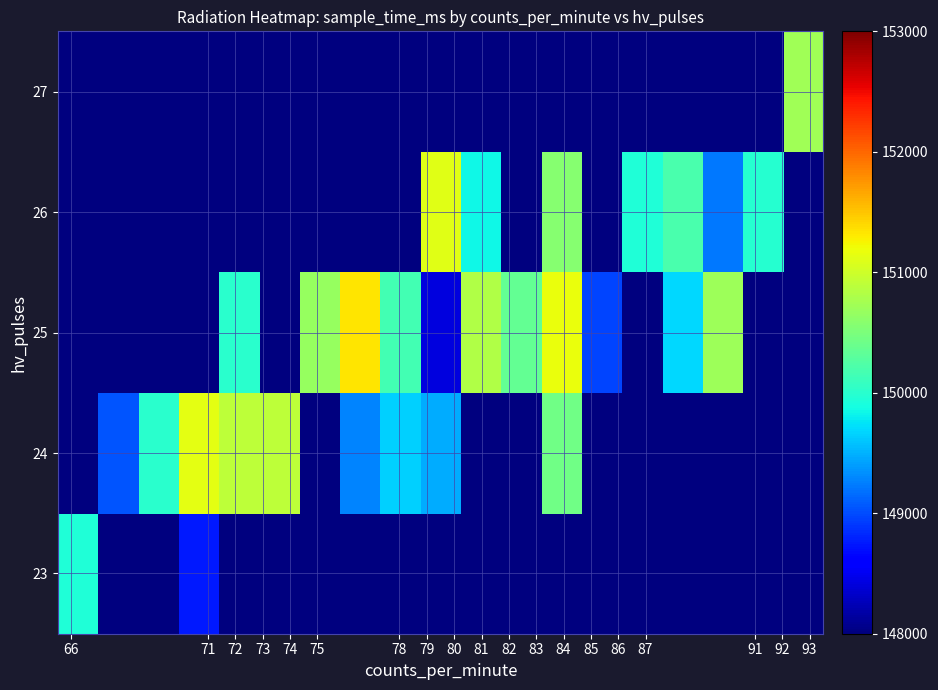

Reading left to right, transcribe all the data shown in this chart.

23: 149934.5	0.0	0.0	148761.0	0.0	0.0	0.0	0.0	0.0	0.0	0.0	0.0	0.0	0.0	0.0	0.0	0.0	0.0	0.0
24: 0.0	149041.5	150009.0	151130.0	150905.0	150907.5	0.0	149276.0	149655.0	149470.0	0.0	0.0	150430.0	0.0	0.0	0.0	0.0	0.0	0.0
25: 0.0	0.0	0.0	0.0	150000.0	0.0	150667.0	151322.0	150151.0	148422.0	150828.0	150351.8	151171.0	148972.0	0.0	149680.0	150710.0	0.0	0.0
26: 0.0	0.0	0.0	0.0	0.0	0.0	0.0	0.0	0.0	151122.0	149851.0	0.0	150571.0	0.0	149938.0	150194.0	149217.0	149984.0	0.0
27: 0.0	0.0	0.0	0.0	0.0	0.0	0.0	0.0	0.0	0.0	0.0	0.0	0.0	0.0	0.0	0.0	0.0	0.0	150723.0